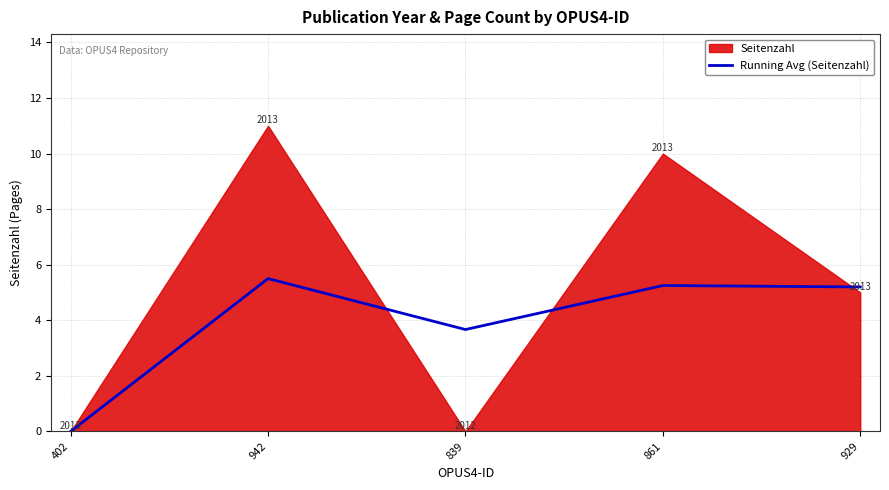

Which category has the lowest value across all series?

402